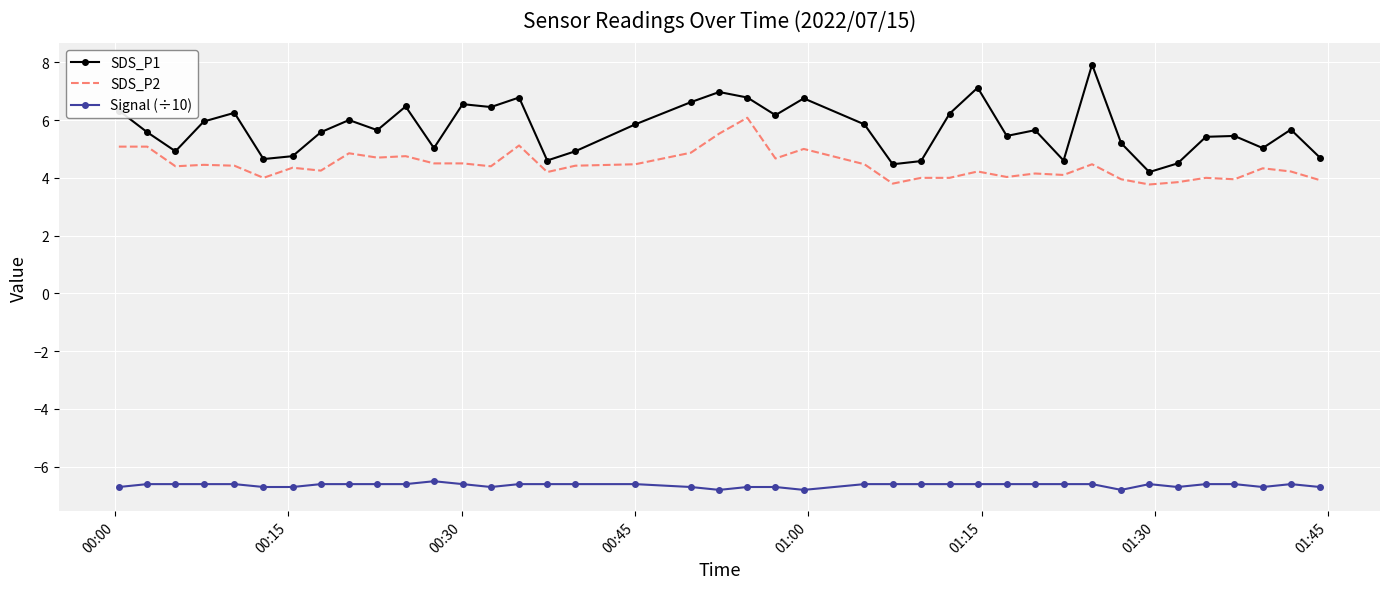

Which series has the widest spread of values?

SDS_P1